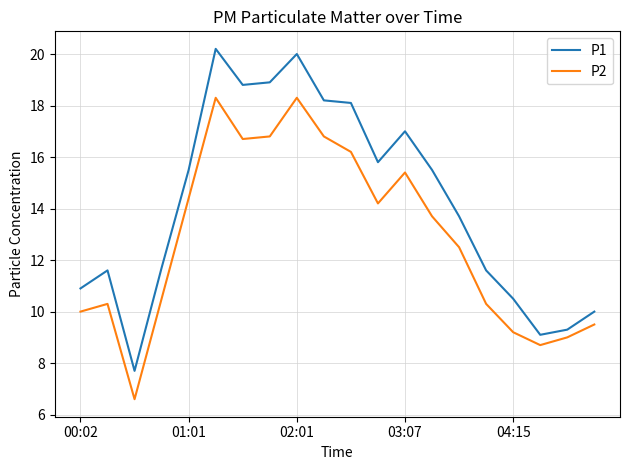

List the series in order of their overall mean, lowest first.

P2, P1